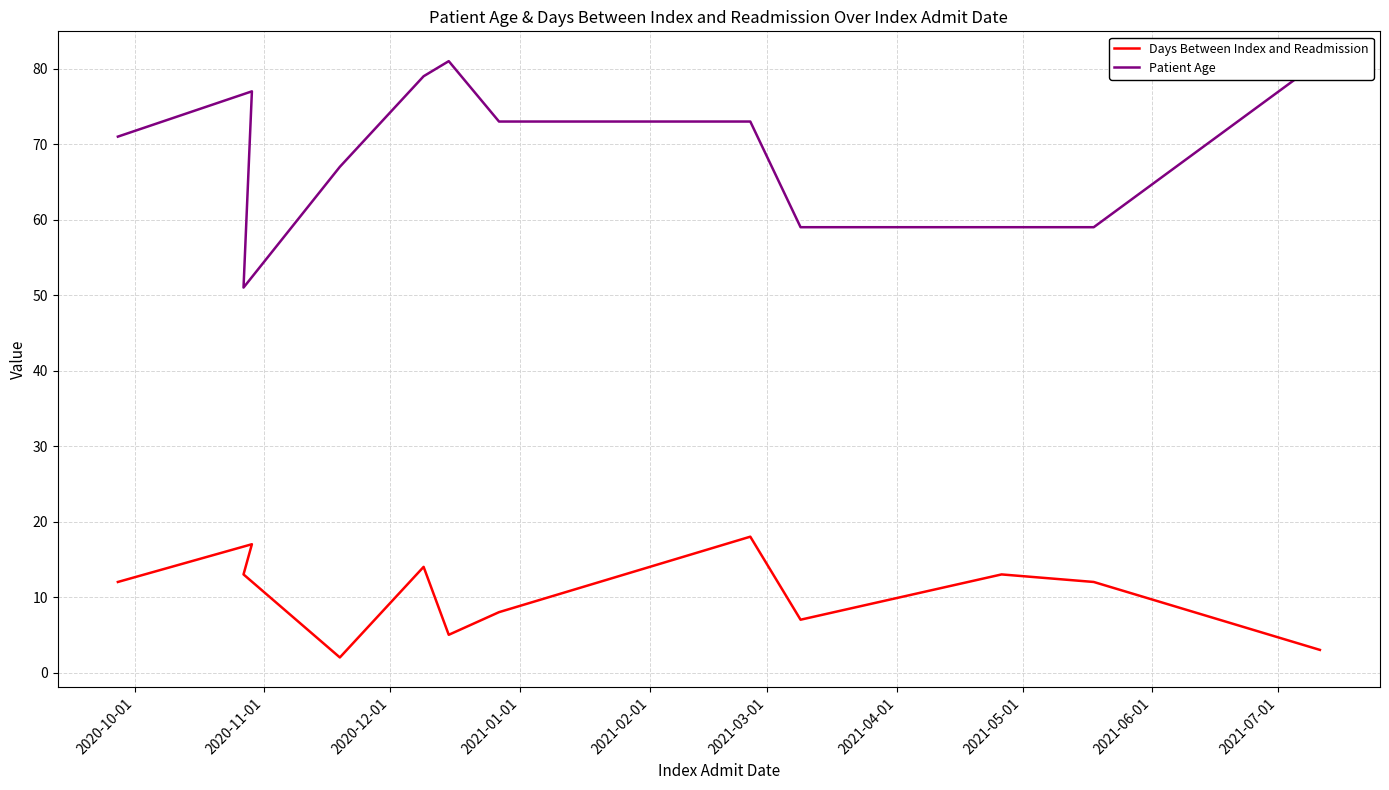

Which has a higher value, 2021-06-01 or 2021-04-01?

2021-04-01